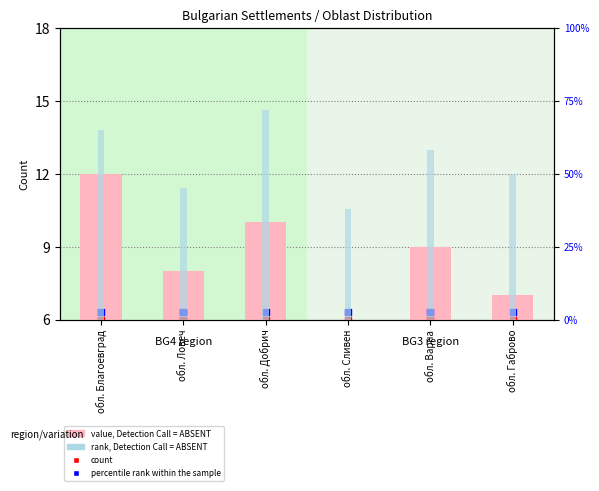

Which series has the largest Y range (max minus min)?

rank, Detection Call = ABSENT